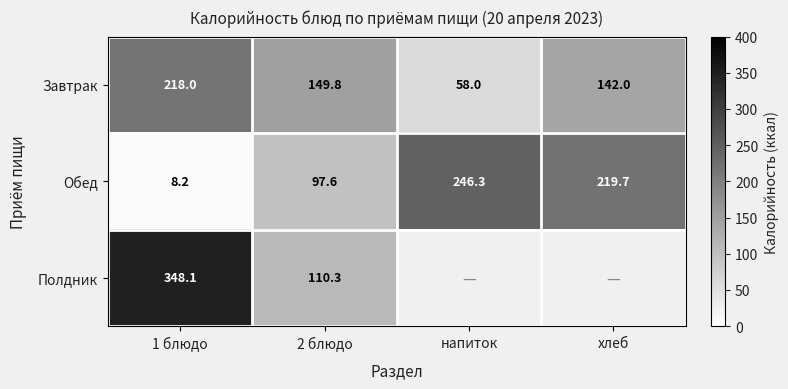

The value of Полдник at 2 блюдо is 110.3. True or false?

True